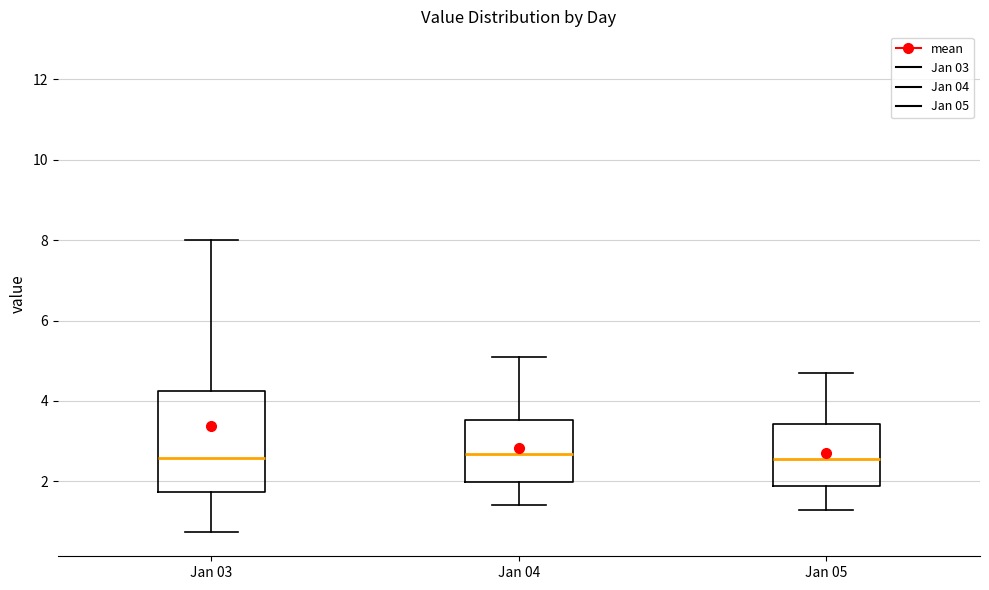

Reading left to right, transcribe this box plot: for each box, give where its median line is, the range the box spans, and where its two whiskers end, as read against the y-axis. The values are not printed on the chart, so give them approximately, as read against the axis.

Jan 03: median 2.6, box 1.8 to 4.2, whiskers 0.8 to 8.0
Jan 04: median 2.6, box 2.0 to 3.6, whiskers 1.4 to 5.2
Jan 05: median 2.6, box 1.8 to 3.4, whiskers 1.4 to 4.8